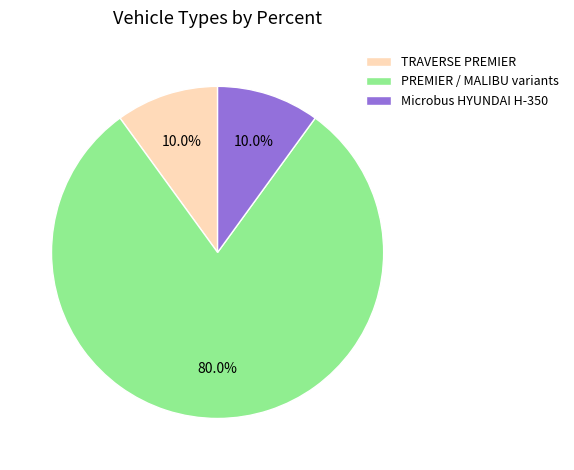

Combined, do PREMIER / MALIBU variants and Microbus HYUNDAI H-350 account for over 50%?

Yes